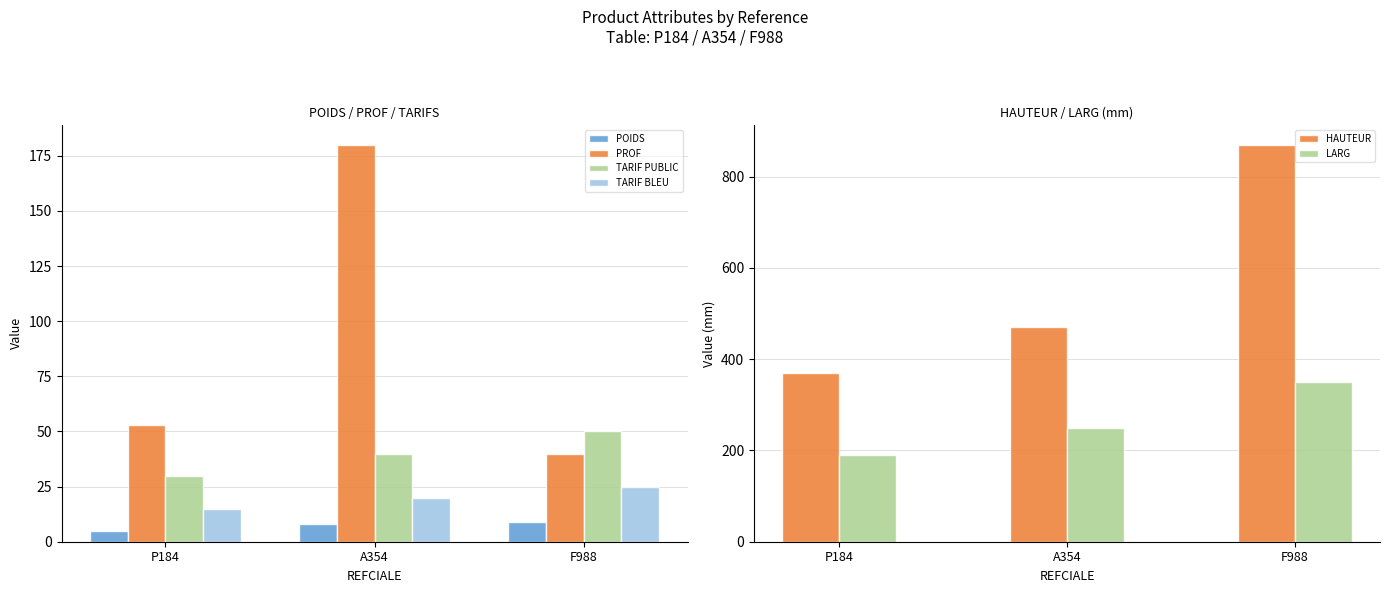

Which label corresponds to the largest value in the chart?

F988